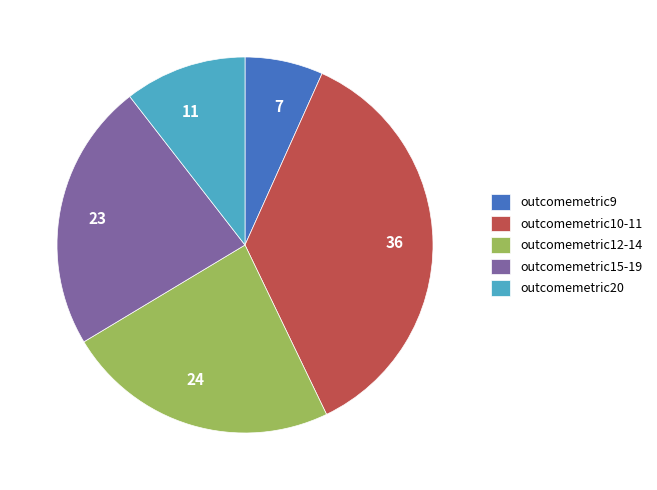

Is there any slice that represents more than half of the pie?

No